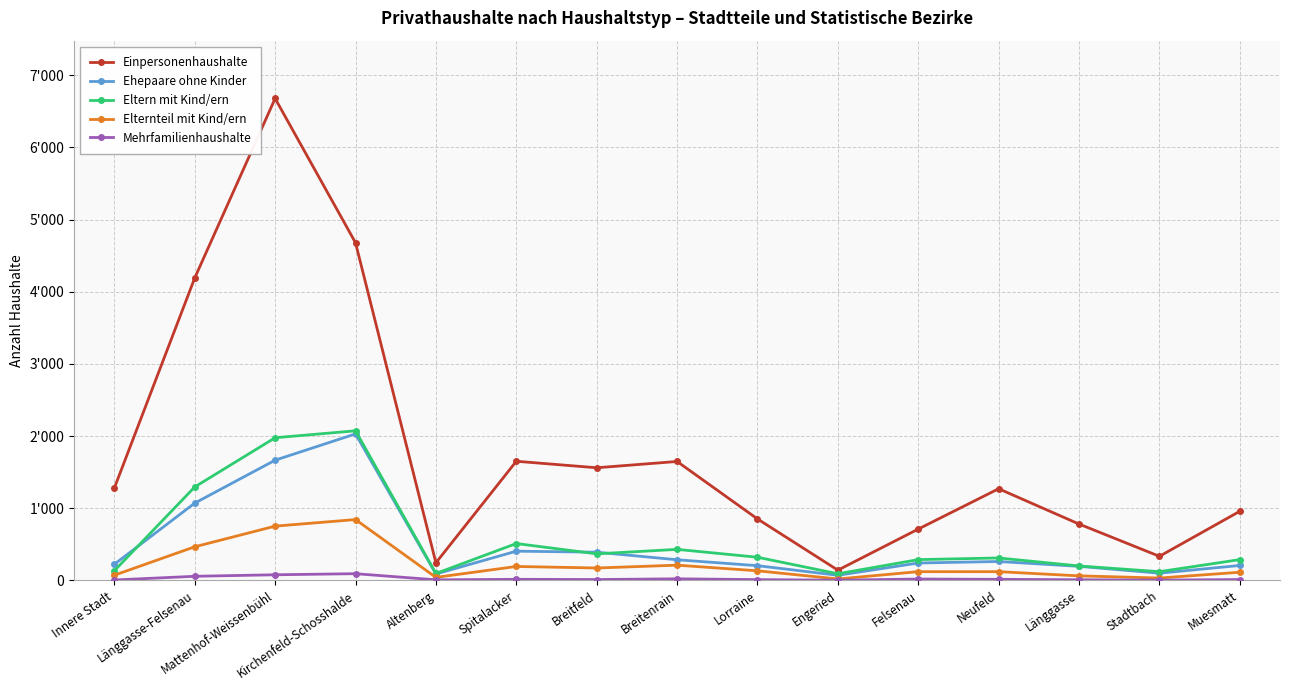

Where does the Mehrfamilienhaushalte series first go above 11?

Länggasse-Felsenau